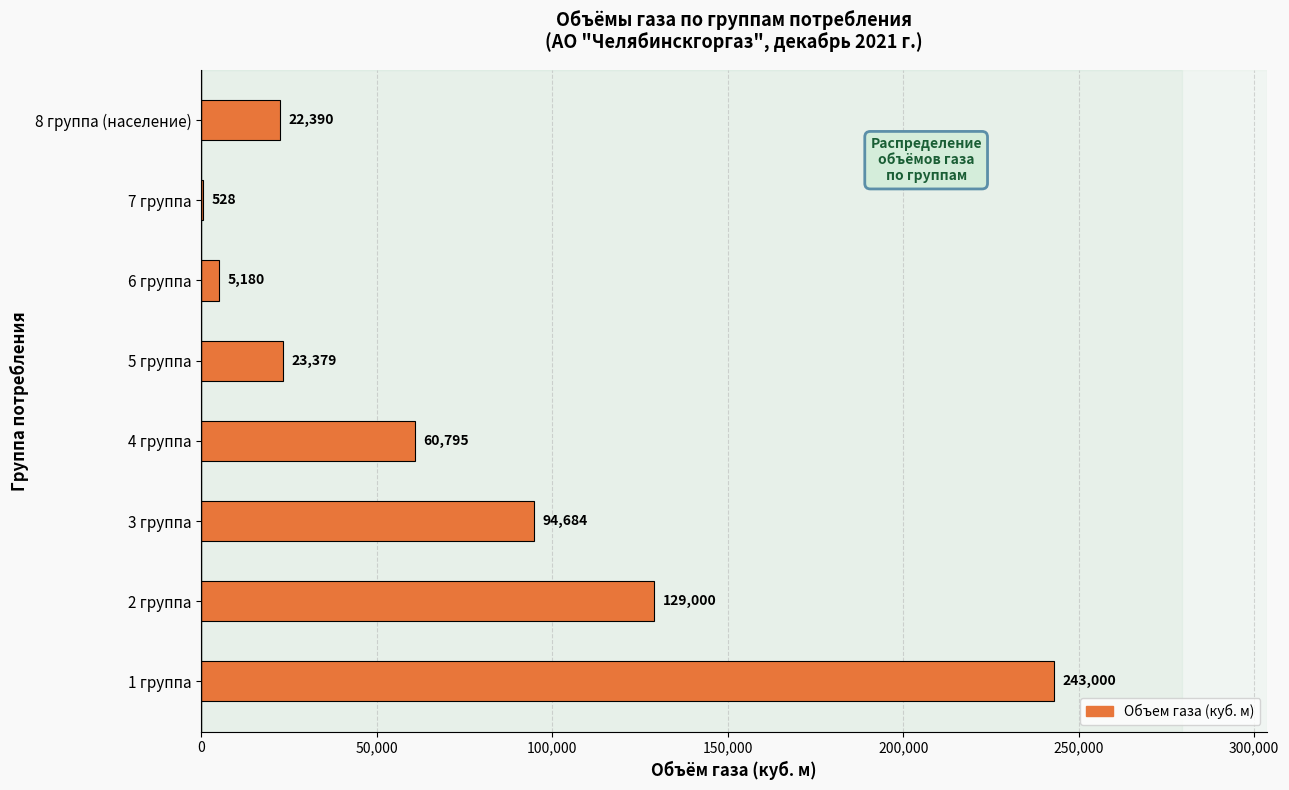

Are the bars horizontal?

Yes